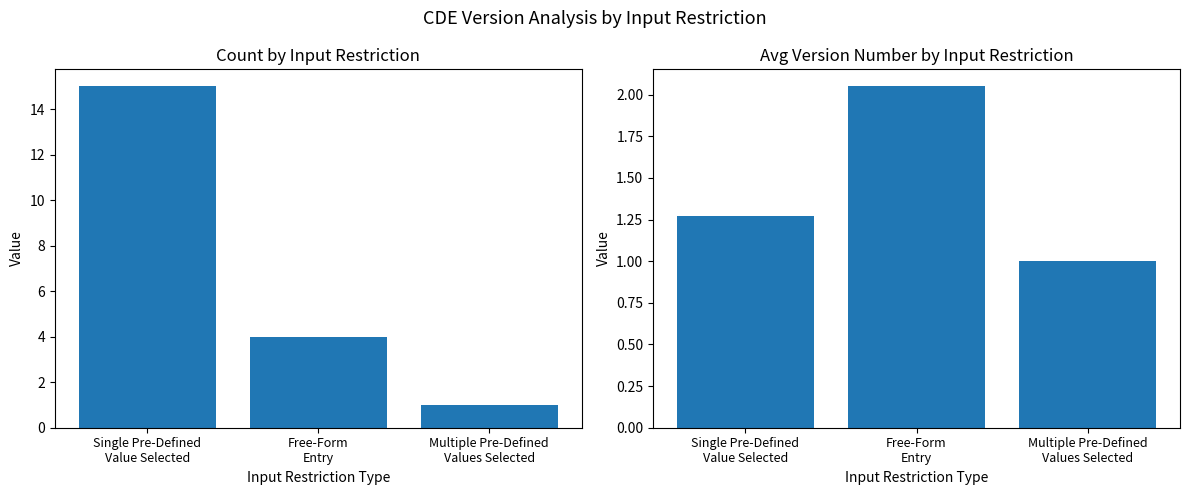

Reading left to right, list all the values displayed in this chart.

Count by Input Restriction: Single Pre-Defined
Value Selected=15.0	Free-Form
Entry=4.0	Multiple Pre-Defined
Values Selected=1.0
Avg Version Number by Input Restriction: Single Pre-Defined
Value Selected=1.3	Free-Form
Entry=2.0	Multiple Pre-Defined
Values Selected=1.0